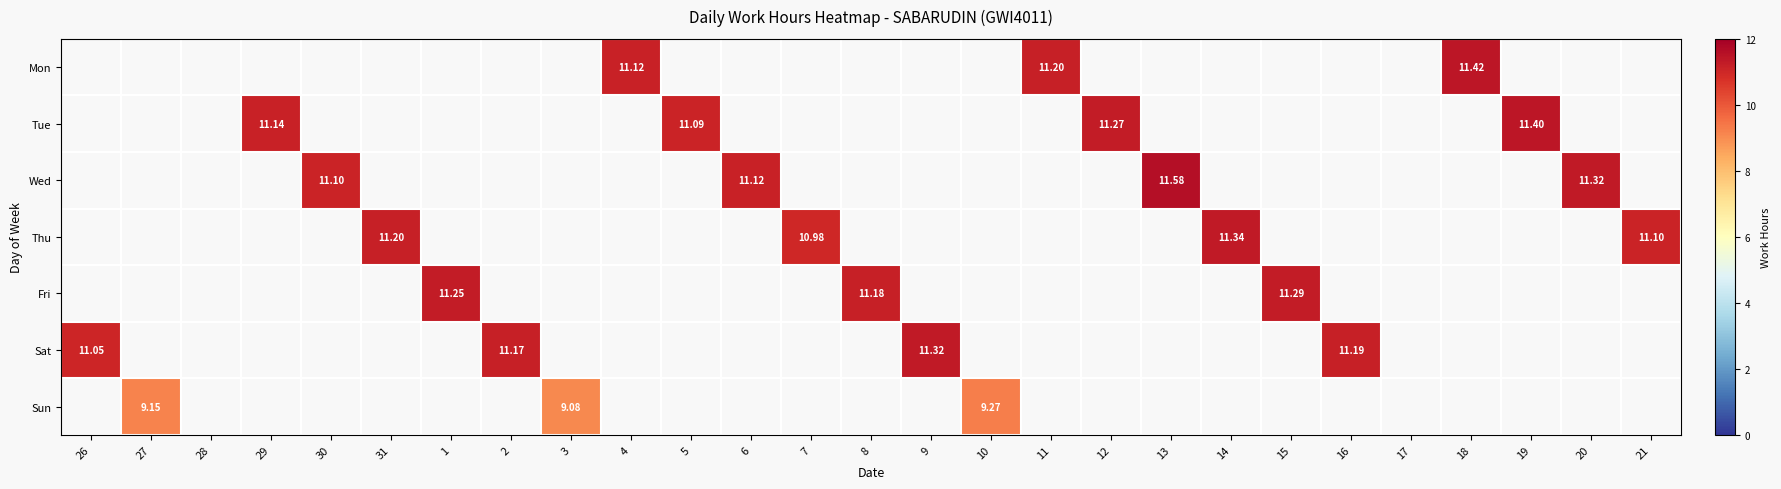

Between 31 and 10, which is larger?

31